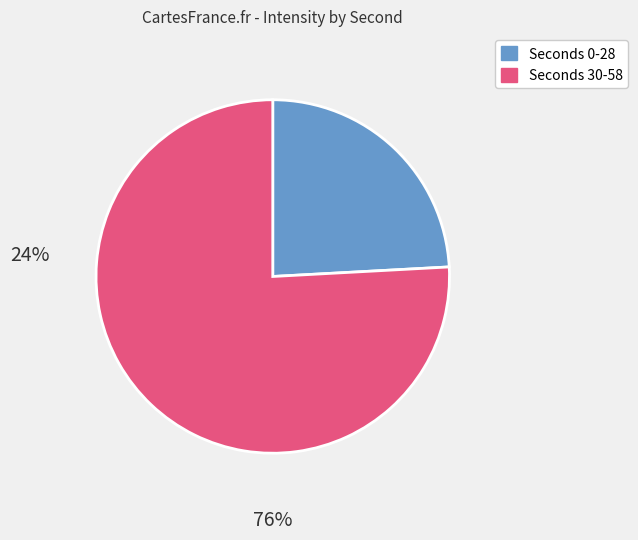

Does any single category account for the majority?

Yes